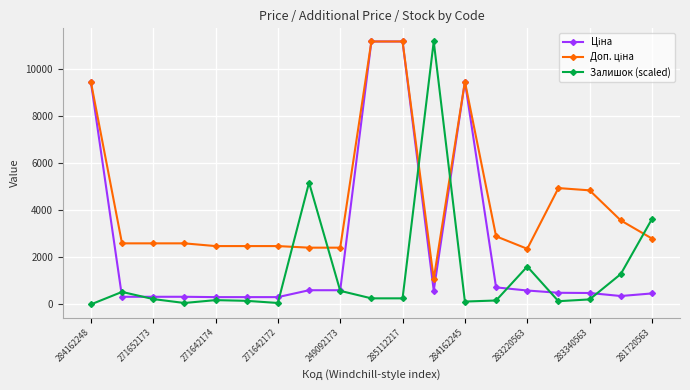

Count the number of categories in the chart.

19